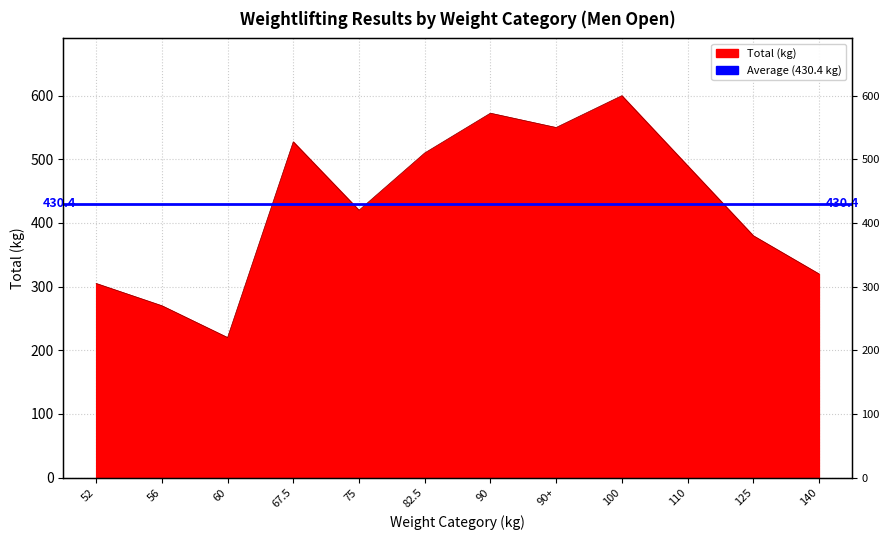

What is the difference between the values at 67.5 and 60?

307.5